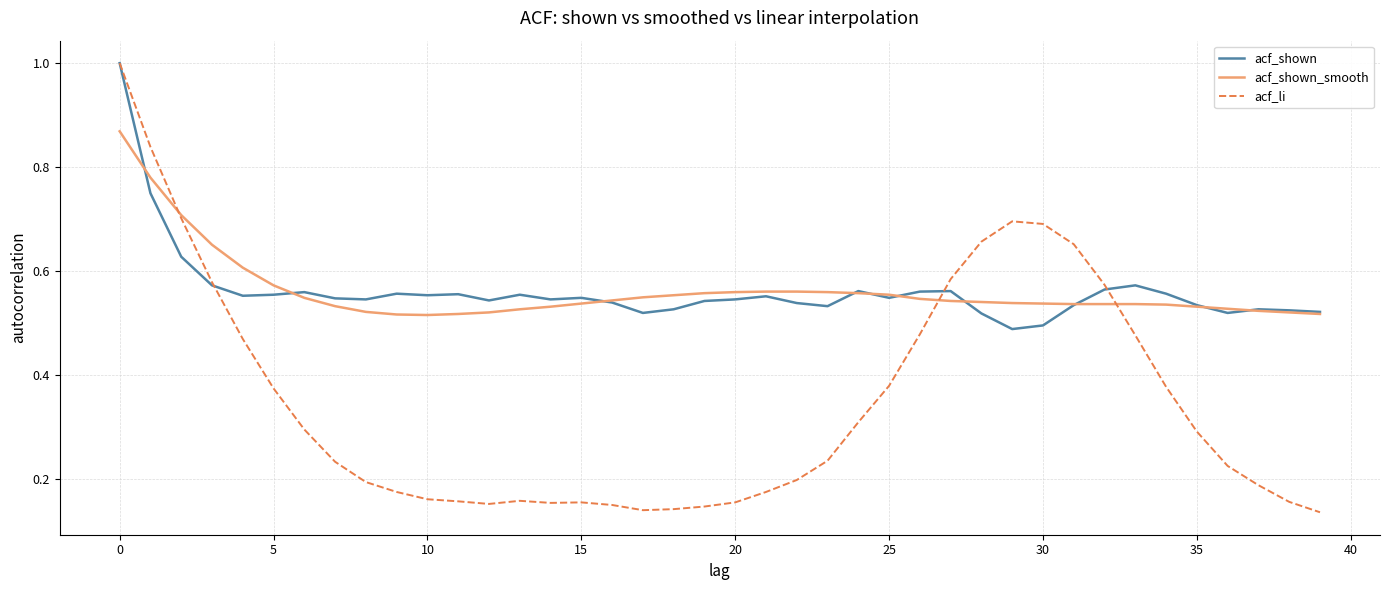

What is the highest value of the acf_shown series?

1.0